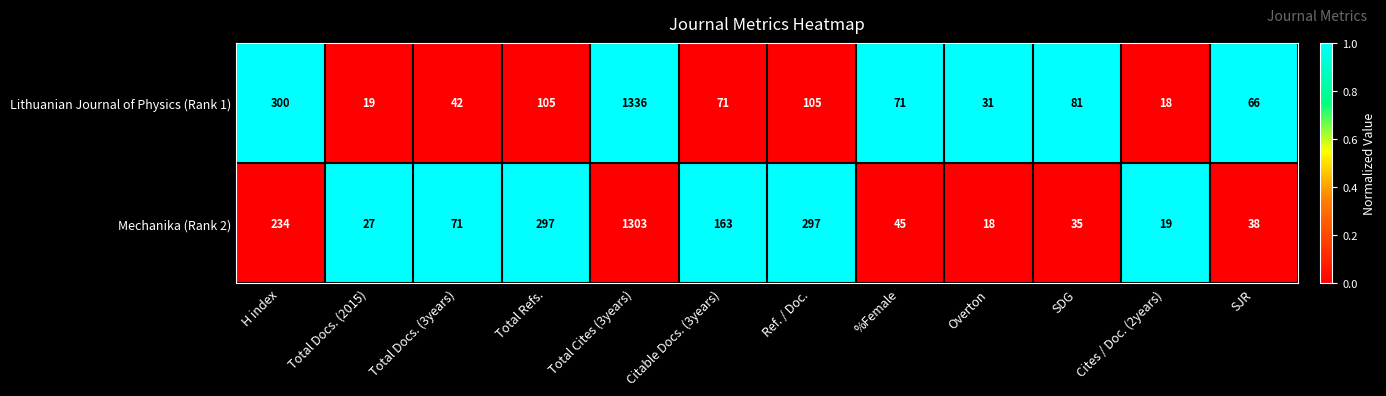

Reading left to right, extract all data points from this chart.

Lithuanian Journal of Physics (Rank 1): H index=300	Total Docs. (2015)=19	Total Docs. (3years)=42	Total Refs.=105	Total Cites (3years)=1336	Citable Docs. (3years)=71	Ref. / Doc.=105	%Female=71	Overton=31	SDG=81	Cites / Doc. (2years)=18	SJR=66
Mechanika (Rank 2): H index=234	Total Docs. (2015)=27	Total Docs. (3years)=71	Total Refs.=297	Total Cites (3years)=1303	Citable Docs. (3years)=163	Ref. / Doc.=297	%Female=45	Overton=18	SDG=35	Cites / Doc. (2years)=19	SJR=38